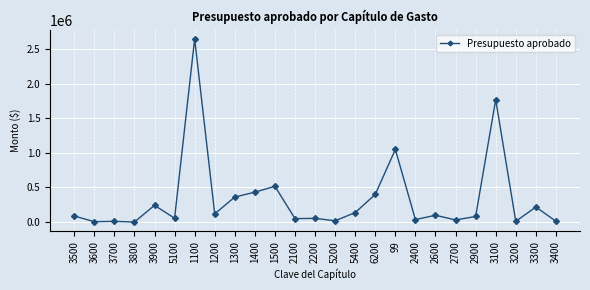

What is the average value?

337291.9